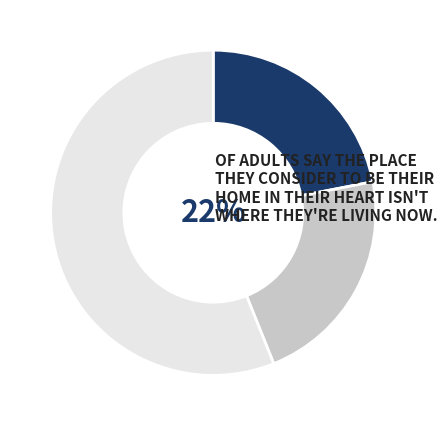

Is there any slice that represents more than half of the pie?

Yes